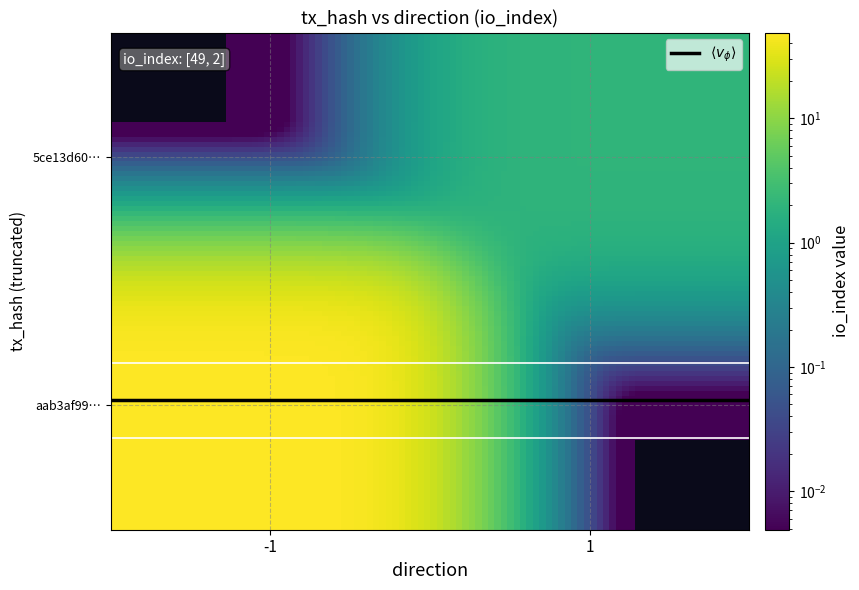

What is the maximum value shown in the chart?

49